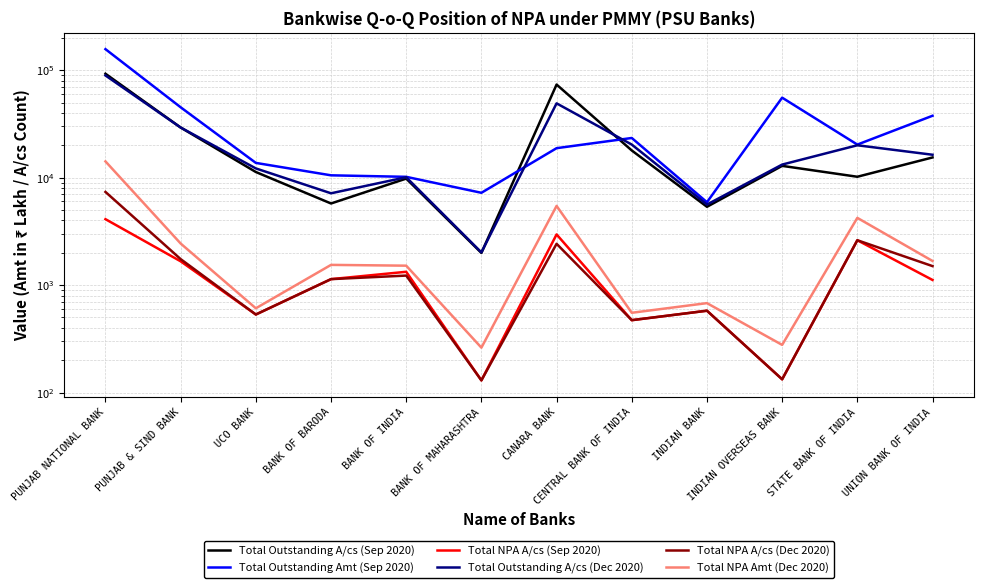

Does the chart have visible grid lines?

Yes